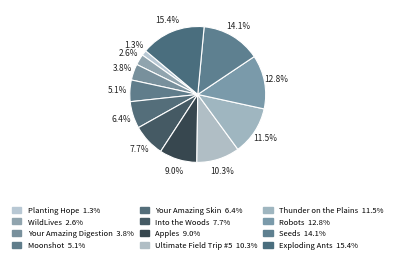

Which category has the smallest portion of the pie?

Planting Hope